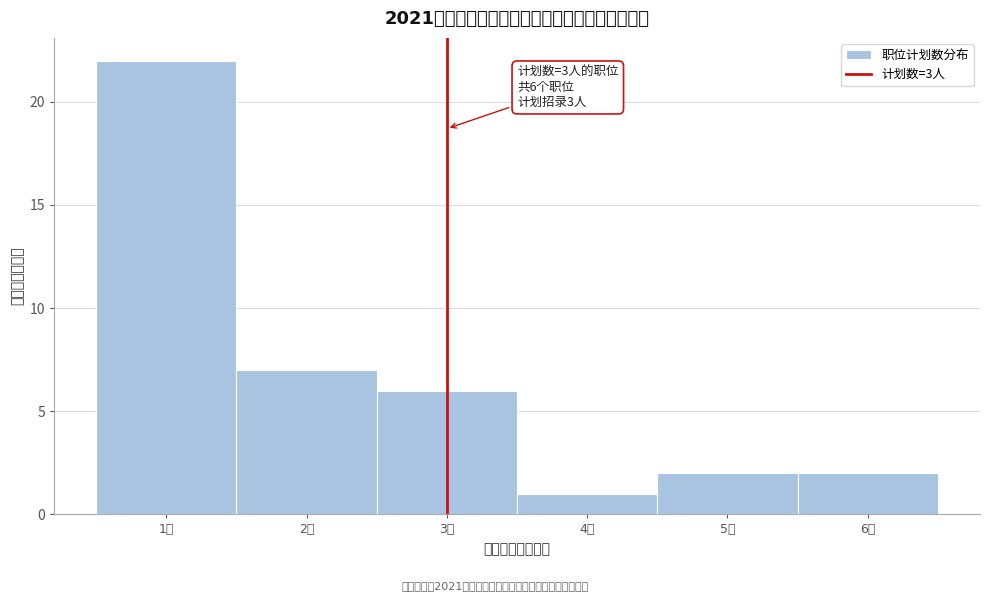

Over which range of the x-axis is the bar tallest?

0.5 to 1.5